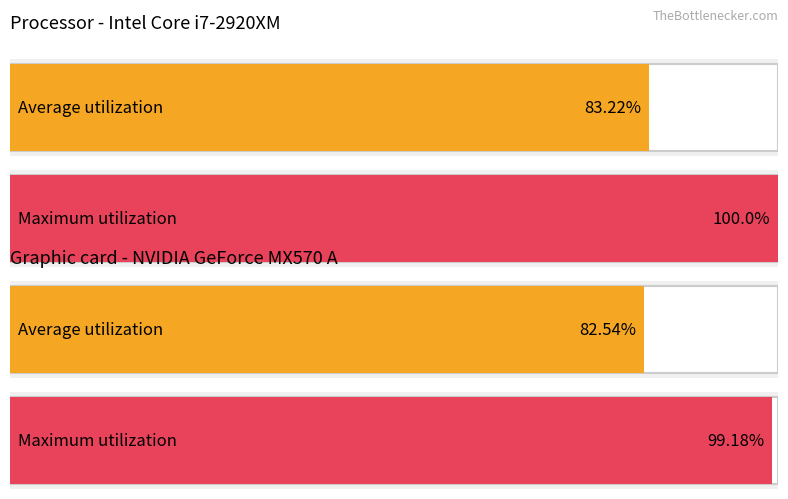

How many series are shown in this chart?

2